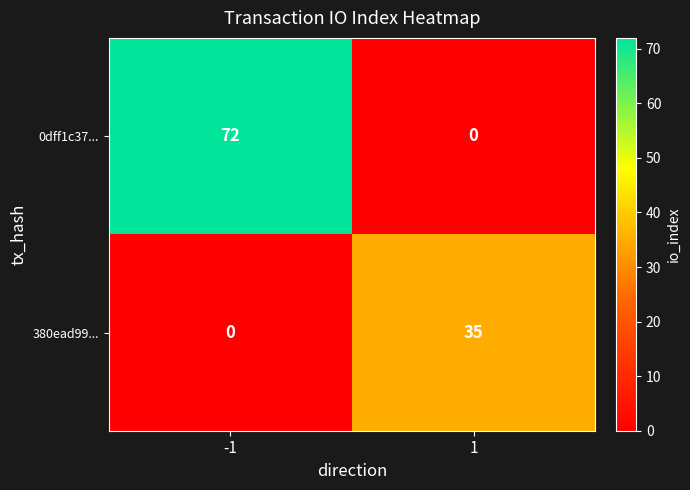

What is the total value across all series at 1?

35